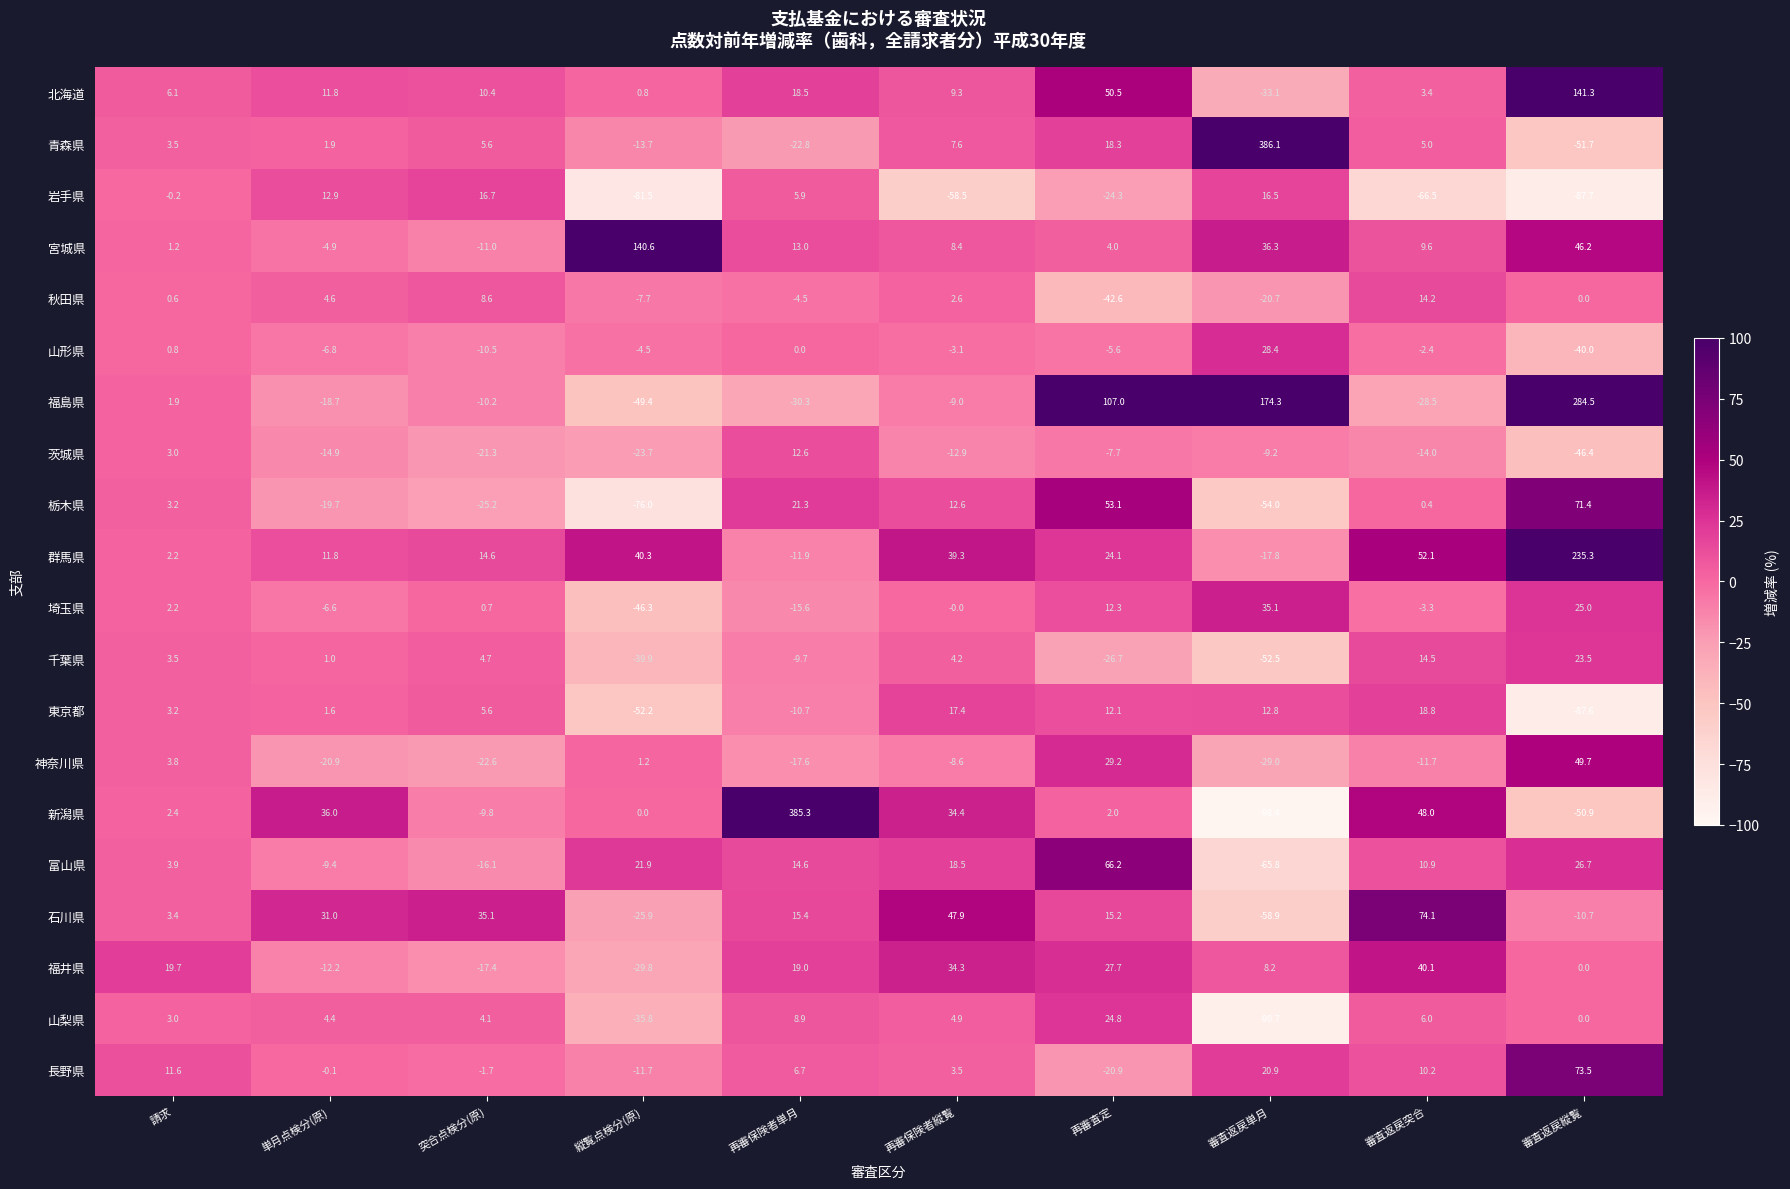

True or false: 埼玉県 has a value of 2.2 at 請求.

True